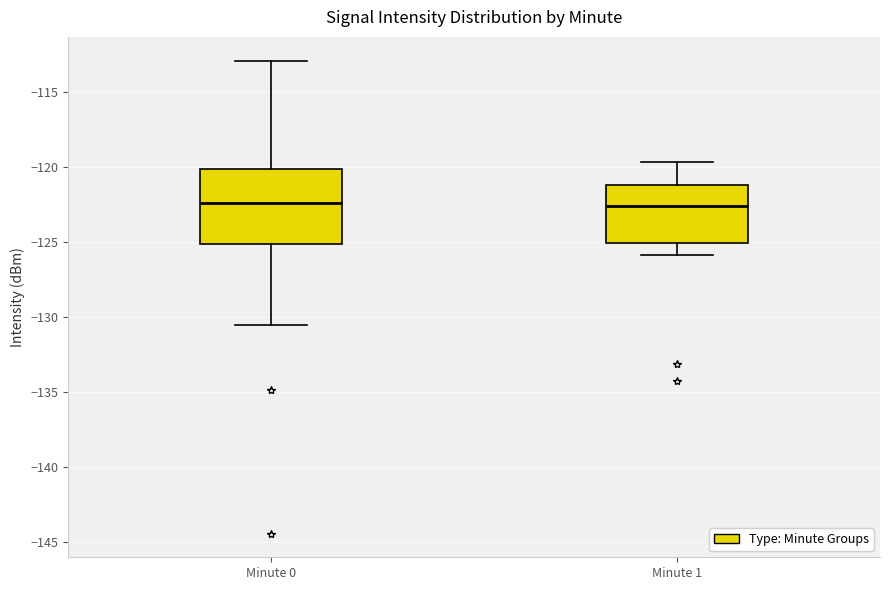

Reading left to right, transcribe this box plot: for each box, give where its median line is, the range the box spans, and where its two whiskers end, as read against the y-axis. The values are not printed on the chart, so give them approximately, as read against the axis.

Minute 0: median -122.5, box -125.0 to -120.0, whiskers -130.5 to -113.0
Minute 1: median -122.5, box -125.0 to -121.0, whiskers -126.0 to -119.5